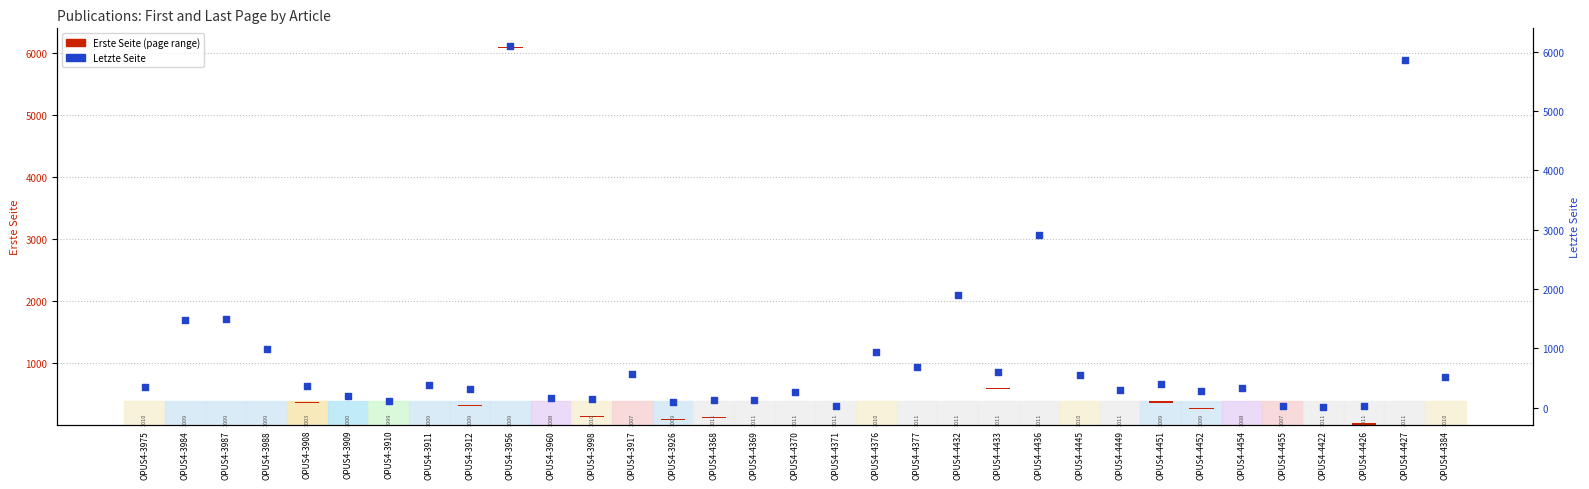

What are all the series names shown in the legend?

Erste Seite (page range), Letzte Seite